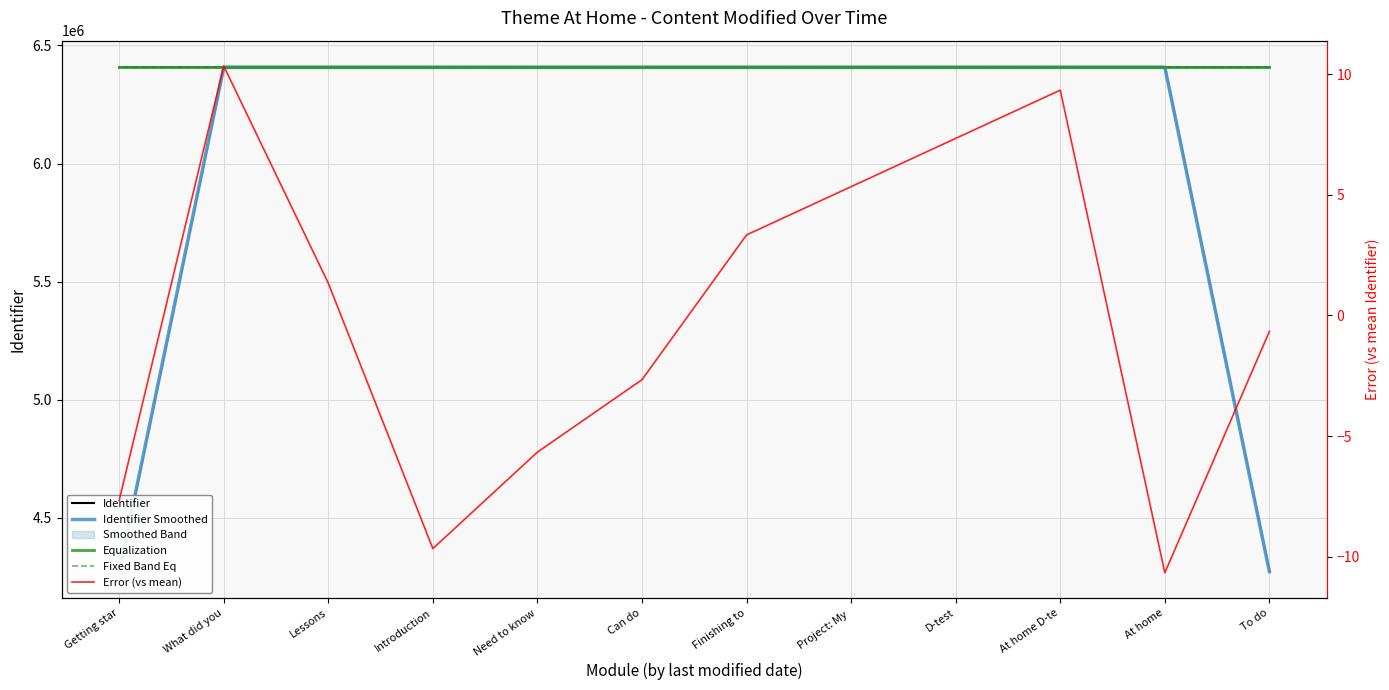

Reading left to right, transcribe all the data shown in this chart.

Identifier: Getting star=6408129.0	What did you=6408147.0	Lessons=6408138.0	Introduction=6408127.0	Need to know=6408131.0	Can do=6408134.0	Finishing to=6408140.0	Project: My =6408142.0	D-test=6408144.0	At home D-te=6408146.0	At home=6408126.0	To do=6408136.0
Identifier Smoothed: Getting star=4272092.0	What did you=6408138.0	Lessons=6408137.3	Introduction=6408132.0	Need to know=6408130.7	Can do=6408135.0	Finishing to=6408138.7	Project: My =6408142.0	D-test=6408144.0	At home D-te=6408138.7	At home=6408136.0	To do=4272087.3
Equalization: Getting star=6408147.0	What did you=6408147.0	Lessons=6408147.0	Introduction=6408147.0	Need to know=6408147.0	Can do=6408147.0	Finishing to=6408147.0	Project: My =6408147.0	D-test=6408147.0	At home D-te=6408147.0	At home=6408147.0	To do=6408147.0
Fixed Band Eq: Getting star=6408126.0	What did you=6408127.0	Lessons=6408129.0	Introduction=6408131.0	Need to know=6408134.0	Can do=6408136.0	Finishing to=6408138.0	Project: My =6408140.0	D-test=6408142.0	At home D-te=6408144.0	At home=6408146.0	To do=6408147.0
Error (vs mean): Getting star=-7.7	What did you=10.3	Lessons=1.3	Introduction=-9.7	Need to know=-5.7	Can do=-2.7	Finishing to=3.3	Project: My =5.3	D-test=7.3	At home D-te=9.3	At home=-10.7	To do=-0.7